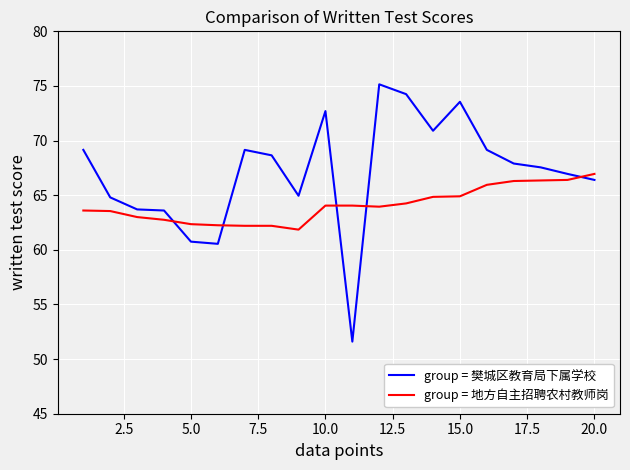

What is the average value of the group = 地方自主招聘农村教师岗 series?

64.1